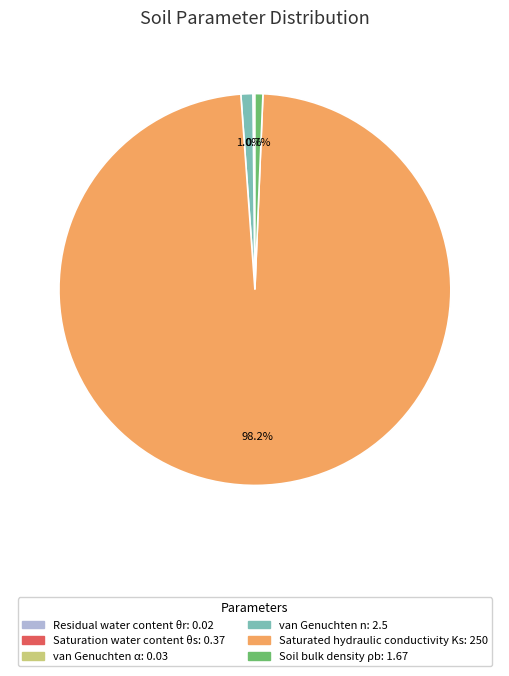

Is the sum of Soil bulk density ρb and Saturated hydraulic conductivity Ks greater than half?

Yes